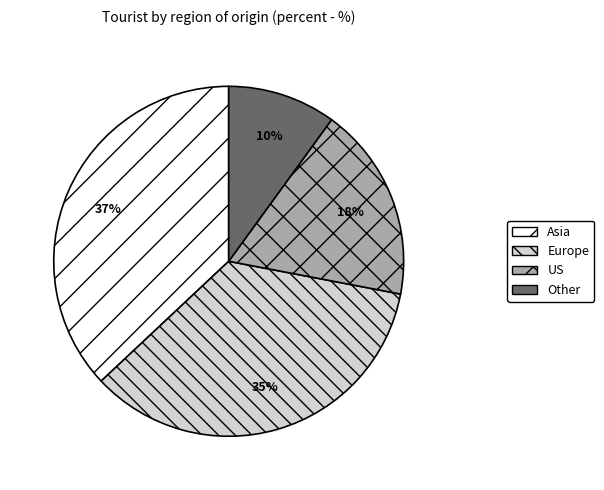

To the nearest percent, what is the combined percentage of Europe and Other?

45%